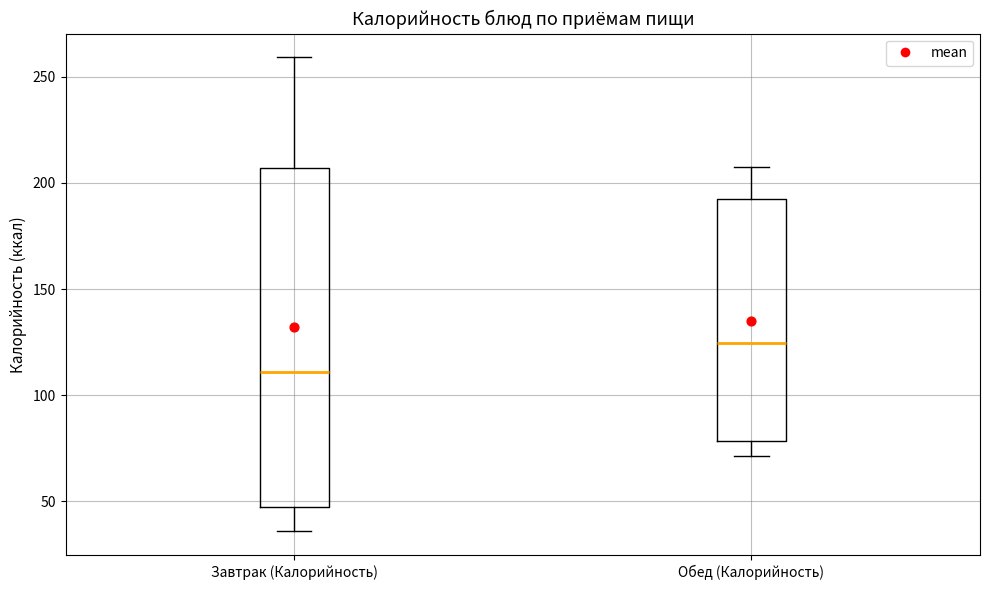

Which box has the highest median line?

Обед (Калорийность)